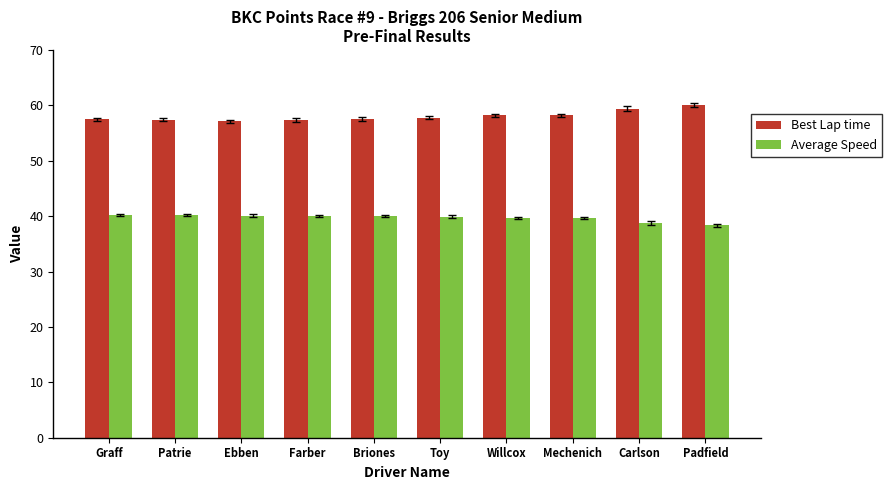

Does the chart contain stacked bars?

No